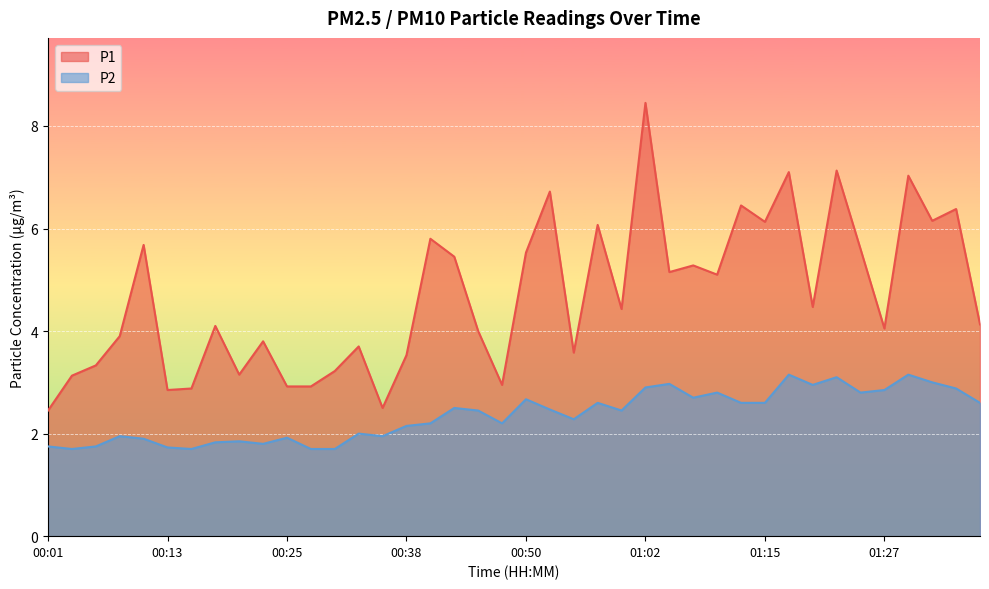

Which category has the lowest value in the P2 series?

00:03